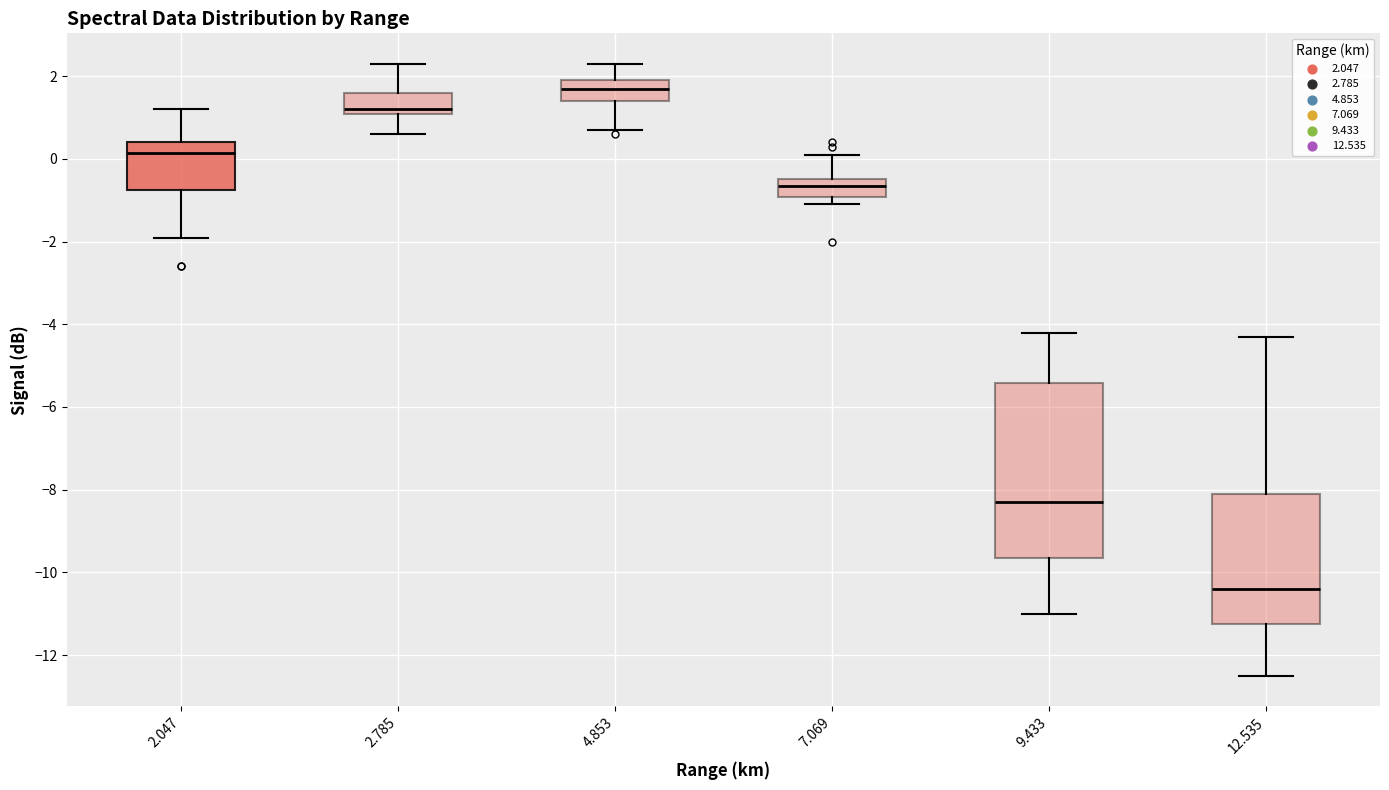

Reading left to right, transcribe this box plot: for each box, give where its median line is, the range the box spans, and where its two whiskers end, as read against the y-axis. The values are not printed on the chart, so give them approximately, as read against the axis.

2.047: median 0.2, box -0.8 to 0.4, whiskers -1.8 to 1.2
2.785: median 1.2 (just above the box's lower edge), box 1.2 to 1.6, whiskers 0.6 to 2.4
4.853: median 1.8, box 1.4 to 2.0, whiskers 0.8 to 2.4
7.069: median -0.6, box -1.0 to -0.4, whiskers -1.0 (just below the box's lower edge) to 0.2
9.433: median -8.2, box -9.6 to -5.4, whiskers -11.0 to -4.2
12.535: median -10.4, box -11.2 to -8.0, whiskers -12.4 to -4.2